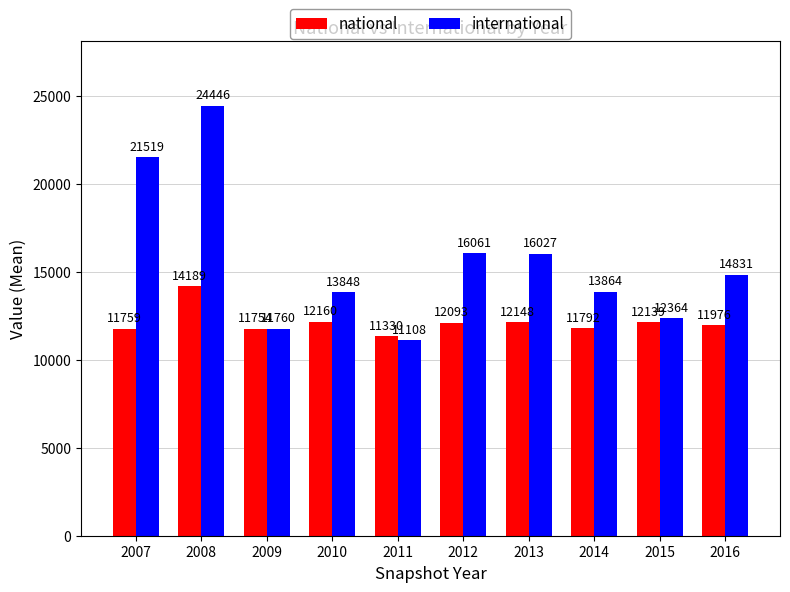

The national series shows 4567 at 2013. True or false?

False